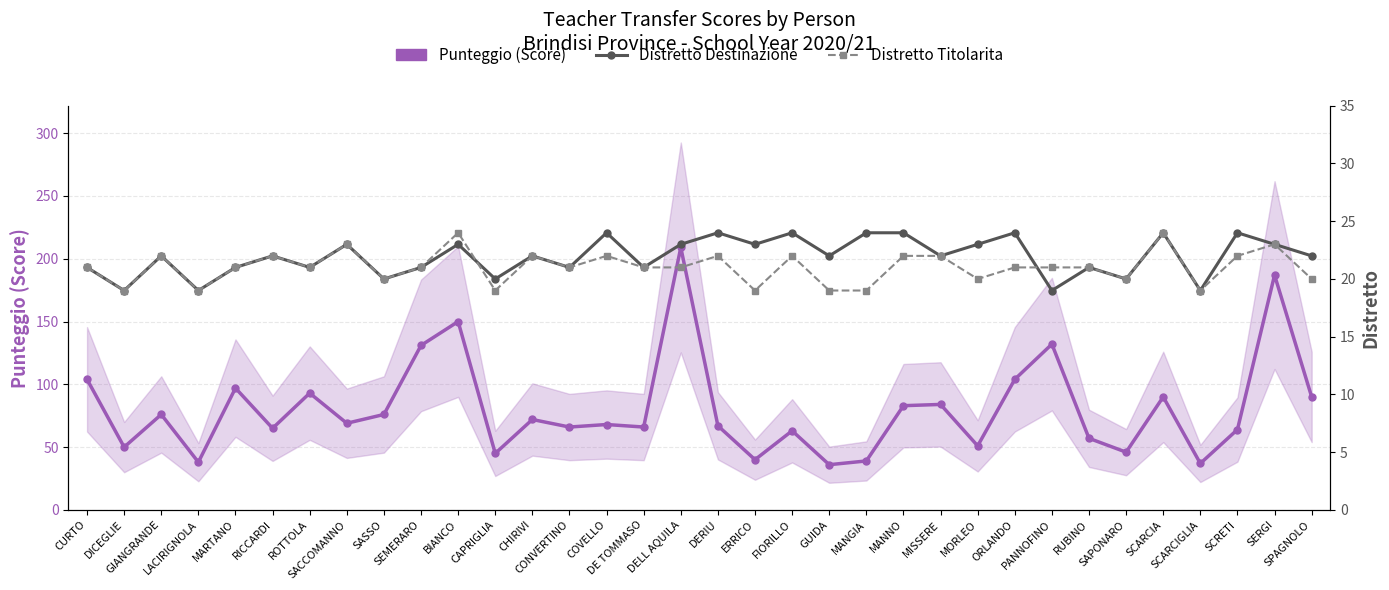

Which series has the largest total across all categories?

Punteggio (Score)